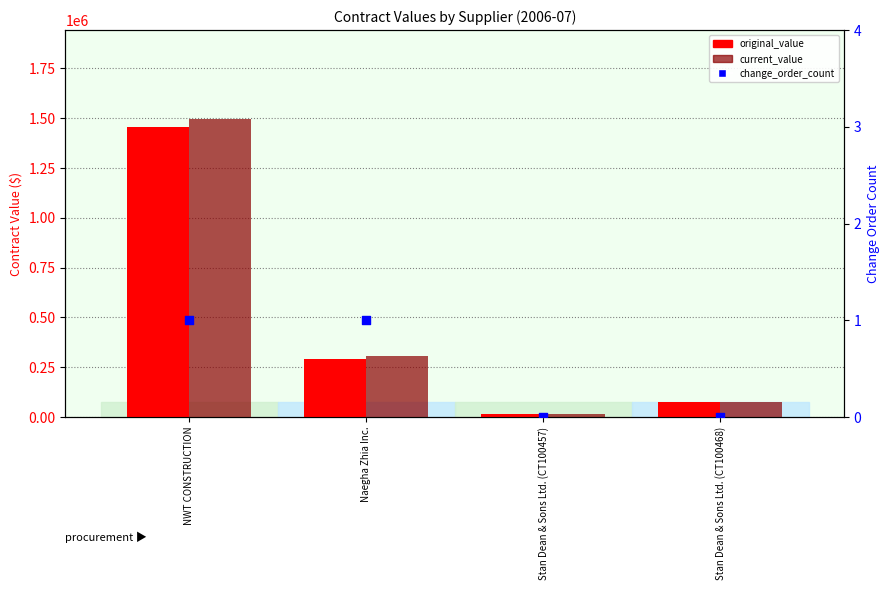

Which series contains the highest Y value?

current_value